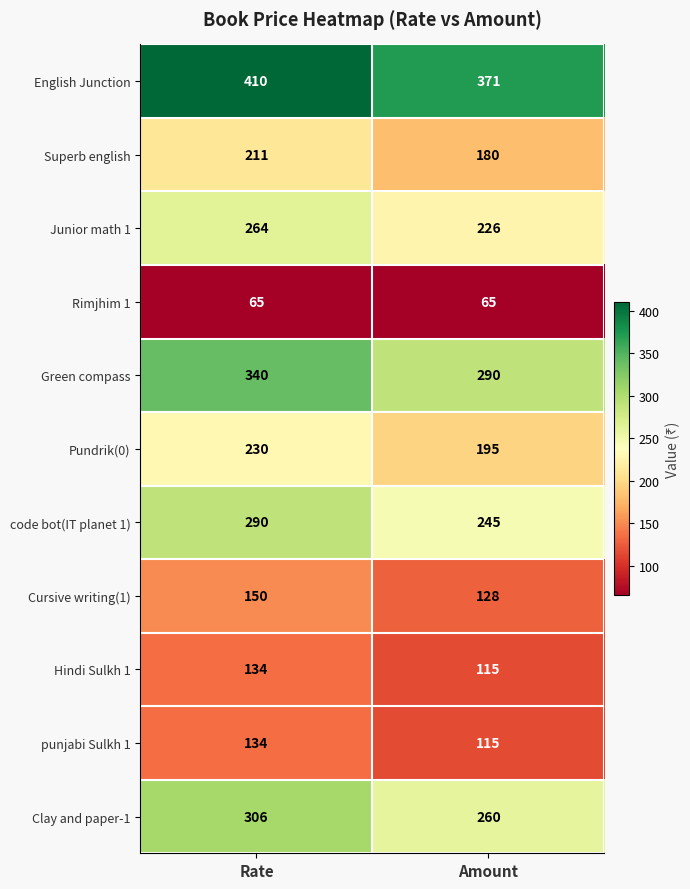

What is the total value across all series at Rate?

2534